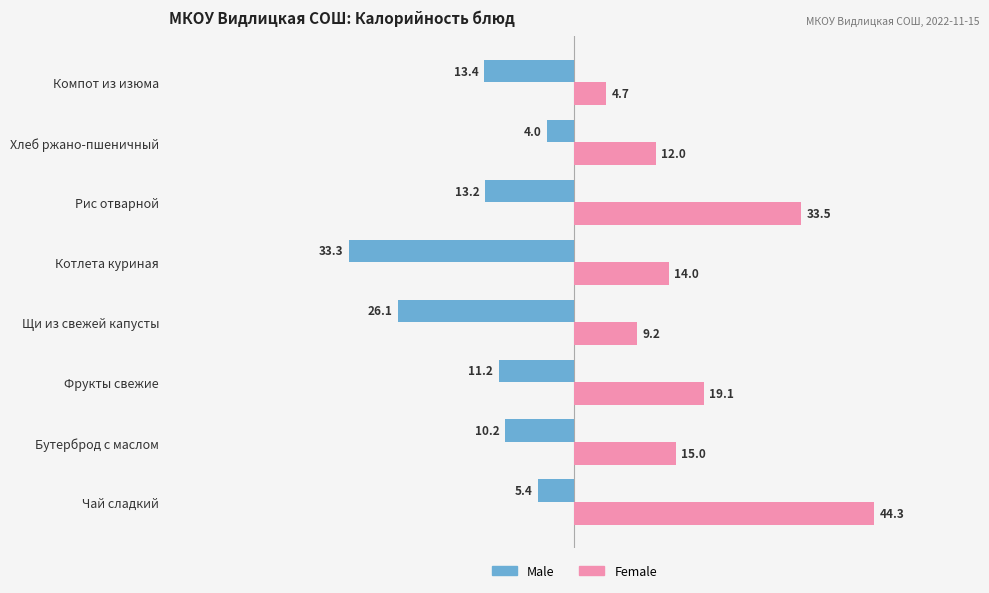

What are all the series names shown in the legend?

Male, Female